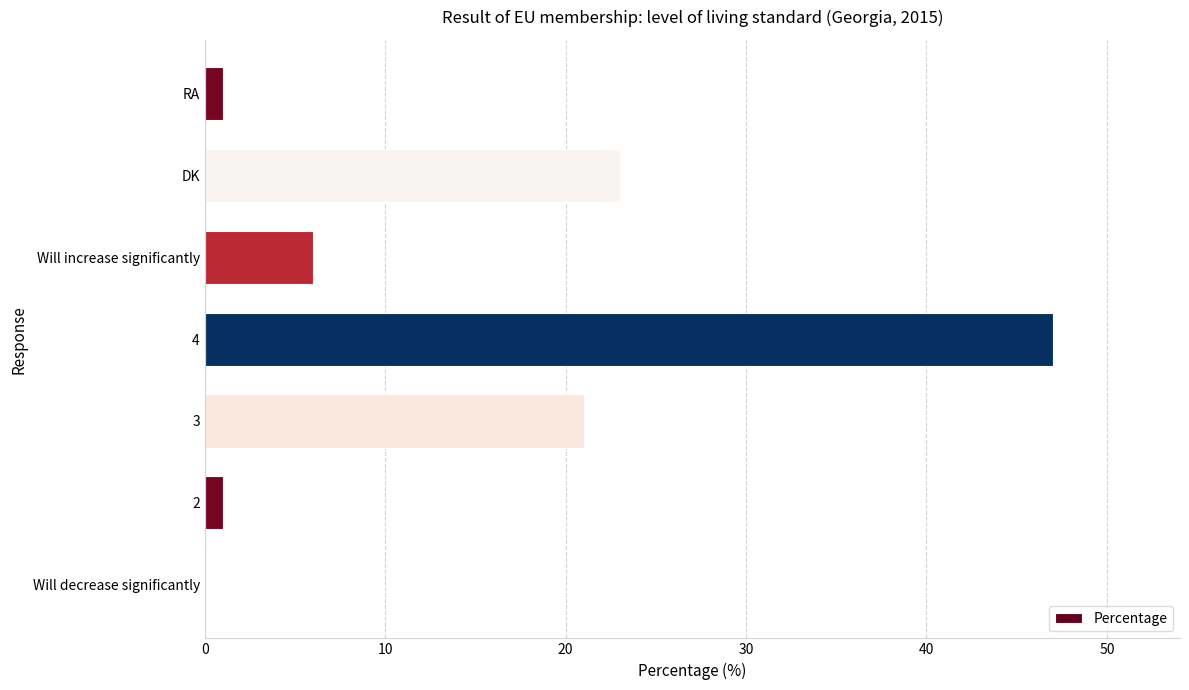

What is the sum of all values?

99